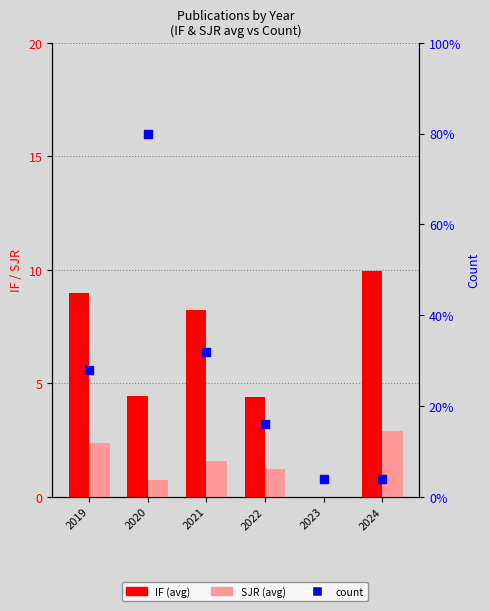

At which category is the sum across all series the highest?

2020